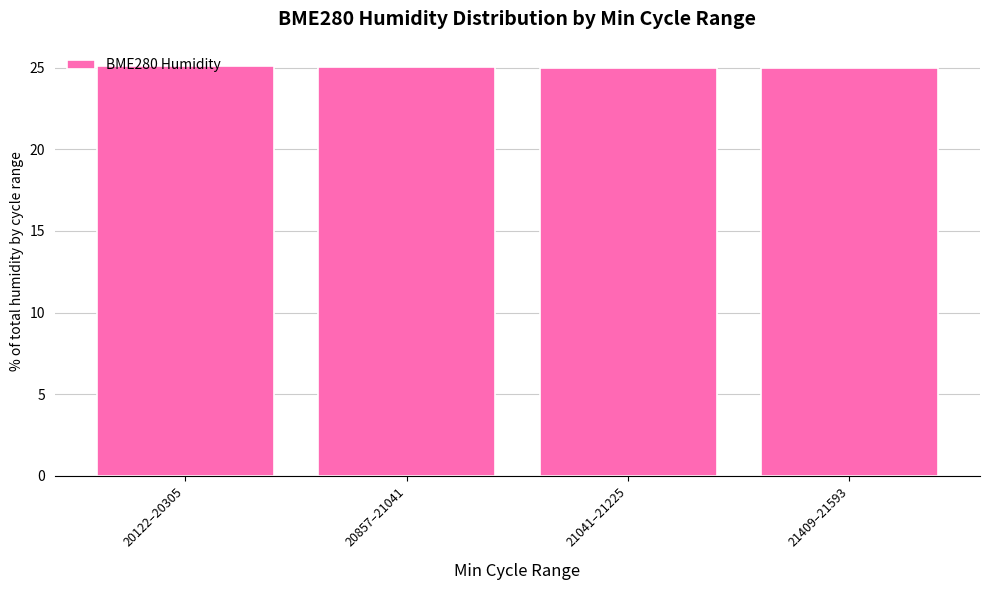

What is the label of the 2nd bar from the right?

21041–21225